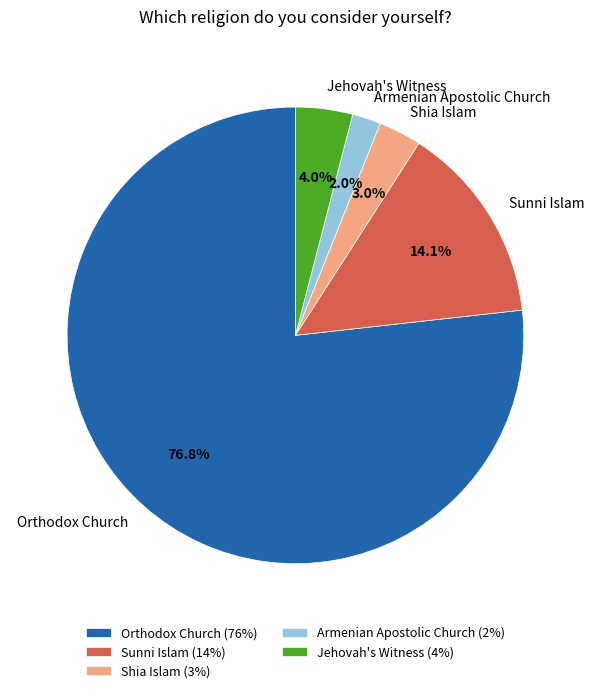

To the nearest percent, what is the difference between the largest and smallest slice percentages?

75%